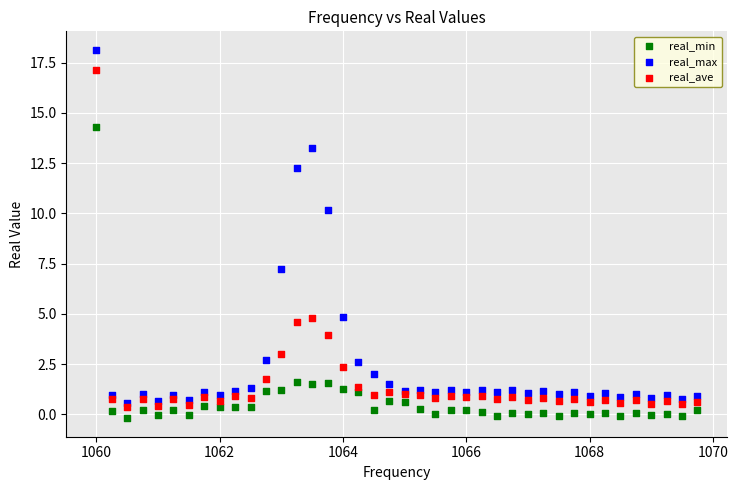

What are all the series names shown in the legend?

real_min, real_max, real_ave